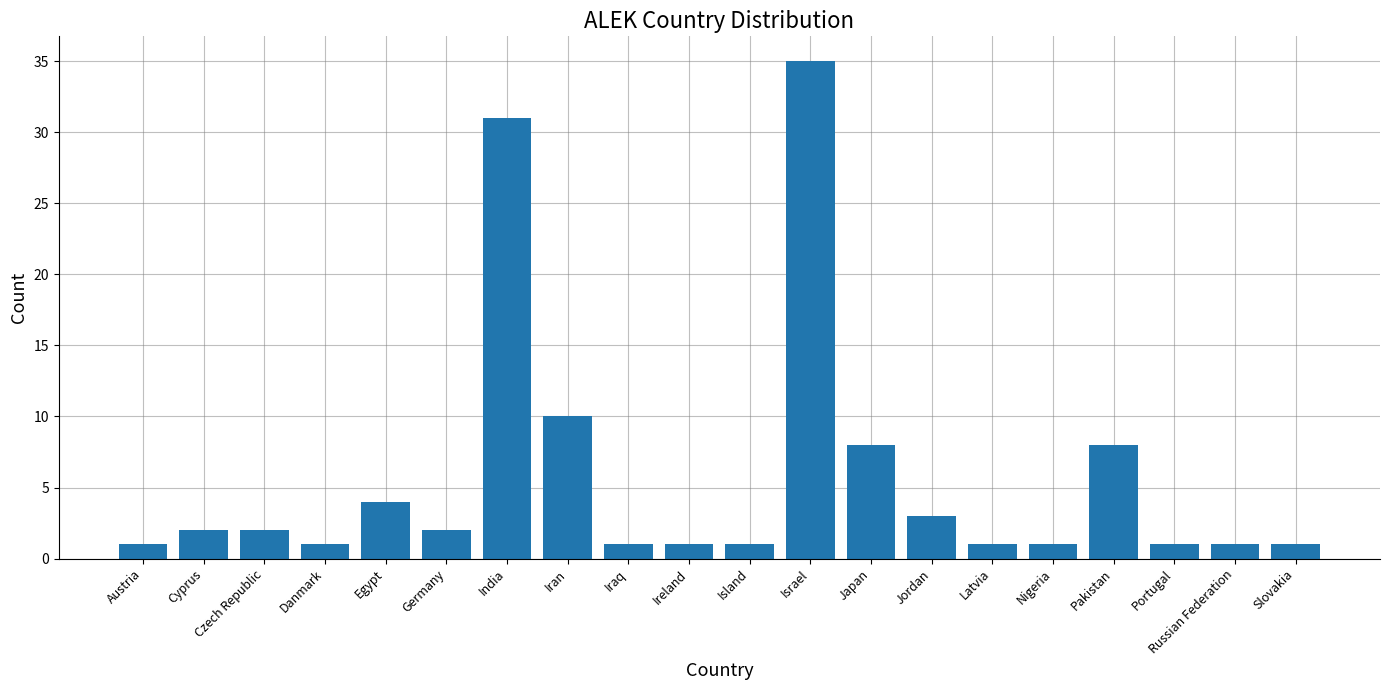

What is the minimum value shown in the chart?

1